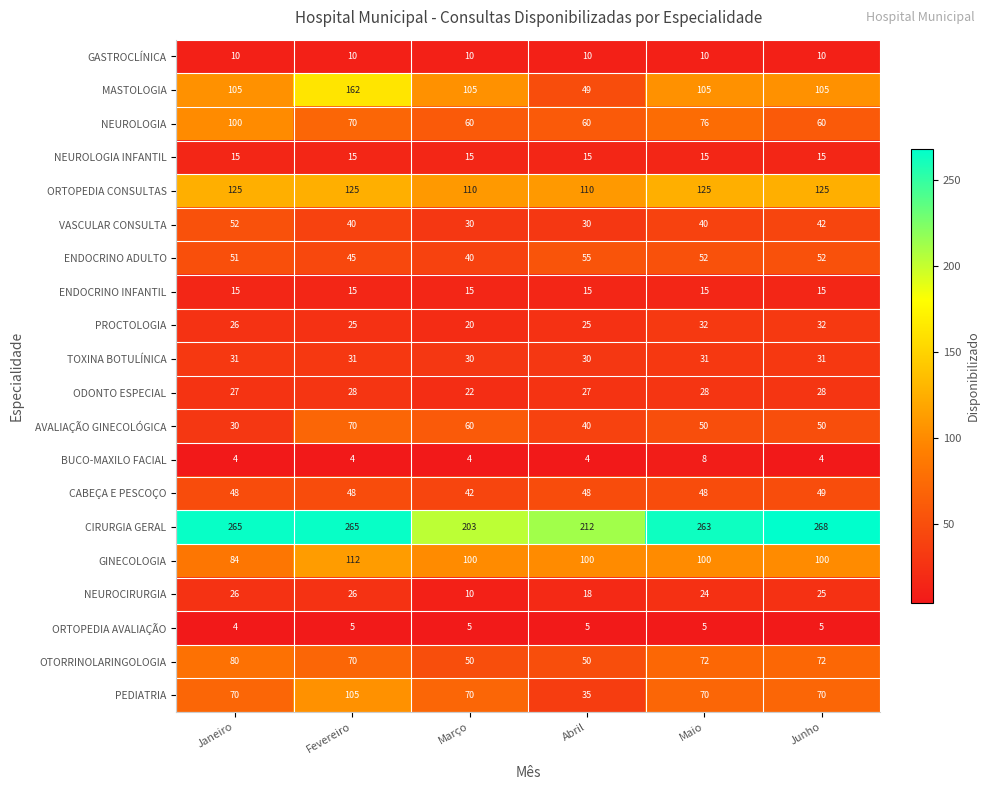

At which label does PEDIATRIA reach its peak?

Fevereiro